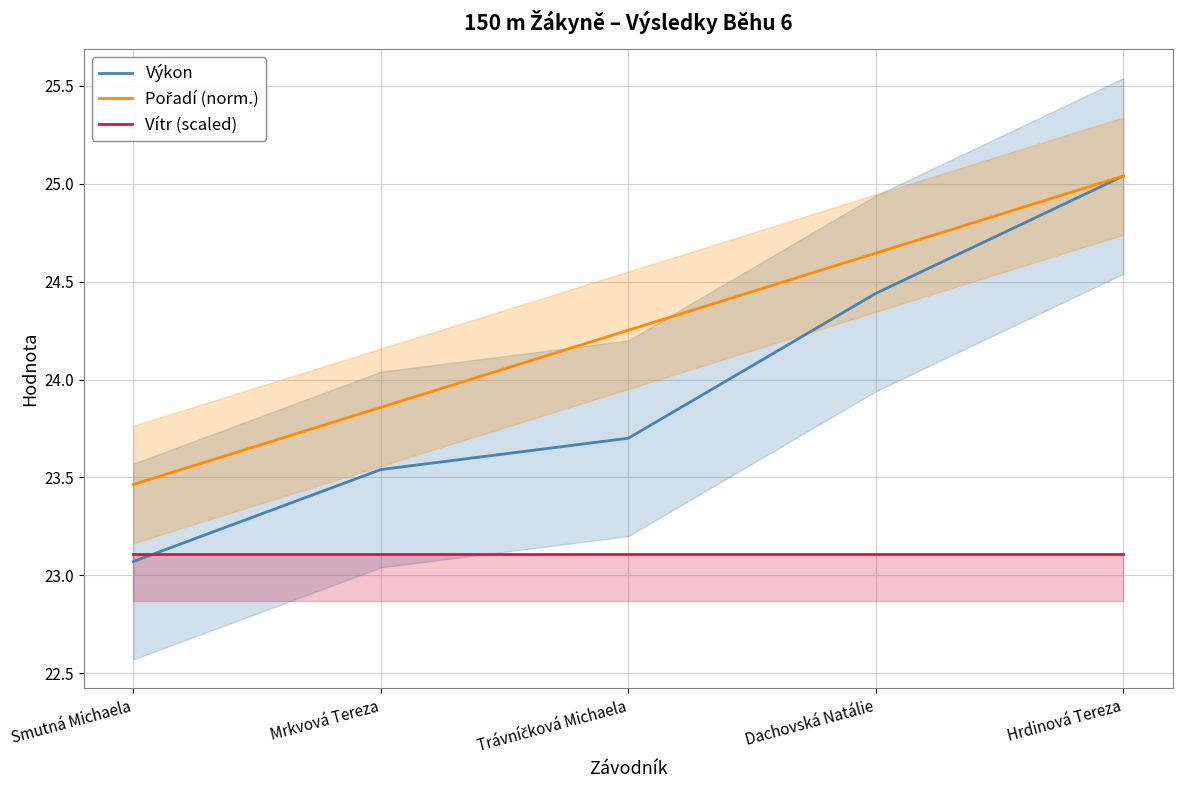

True or false: Výkon and Pořadí (norm.) intersect in this chart.

False